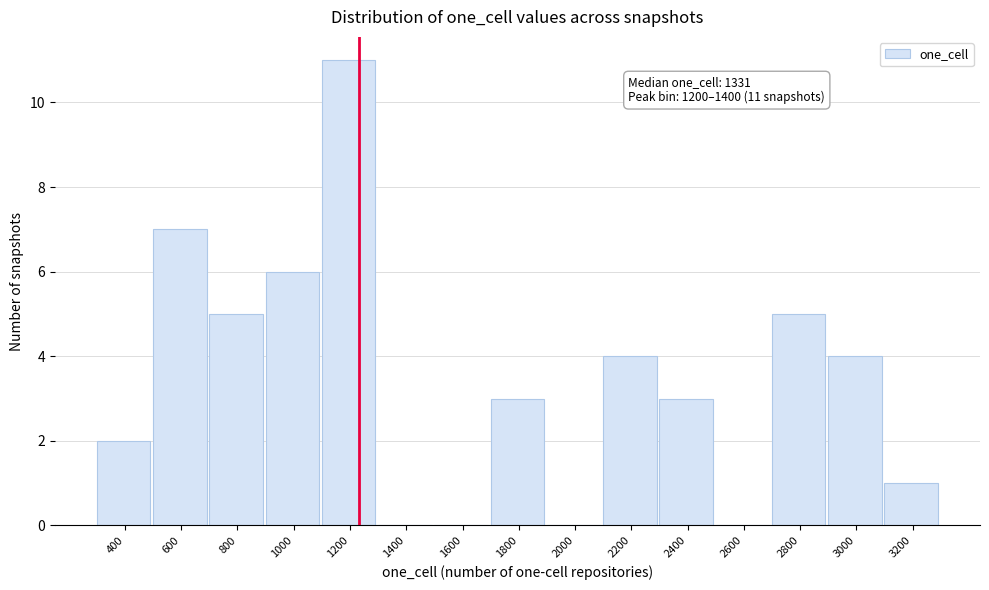

Reading left to right, transcribe all the data shown in this chart.

400=2	600=7	800=5	1000=6	1200=11	1400=0	1600=0	1800=3	2000=0	2200=4	2400=3	2600=0	2800=5	3000=4	3200=1